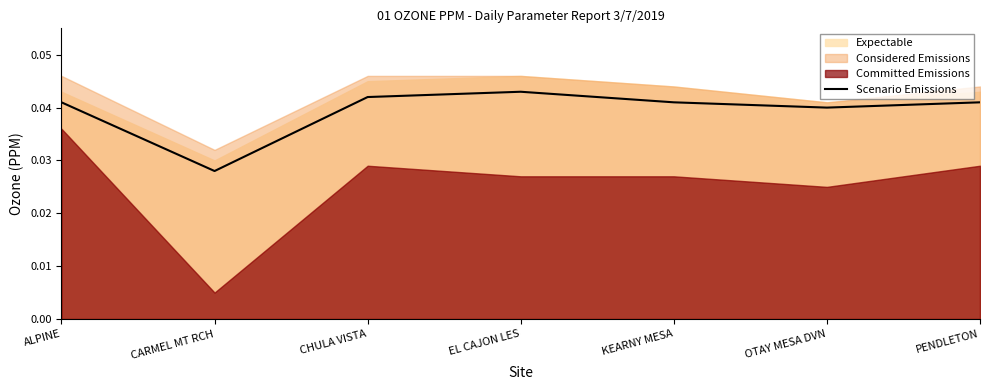

At which label is Scenario Emissions closest to 0?

CARMEL MT RCH